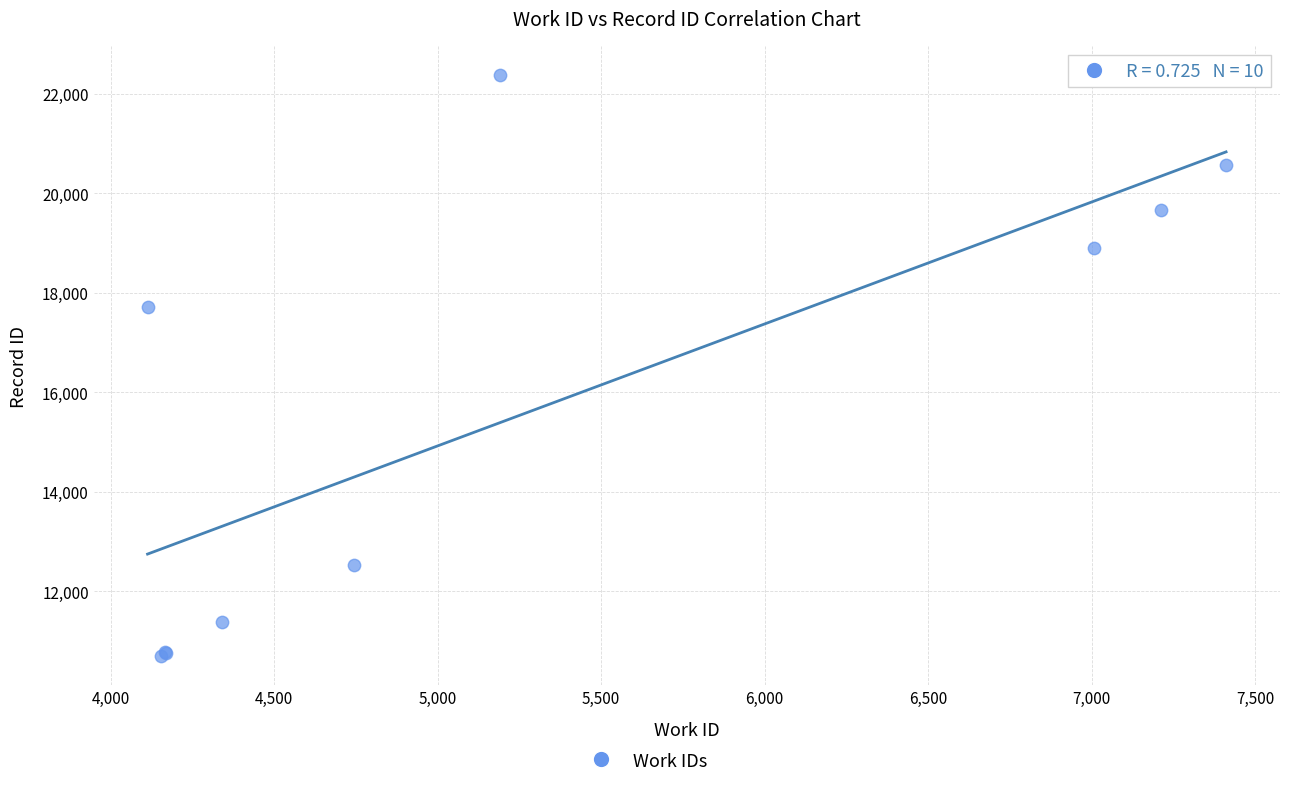

What Y value in the scatter plot is closest to 16536?

17704